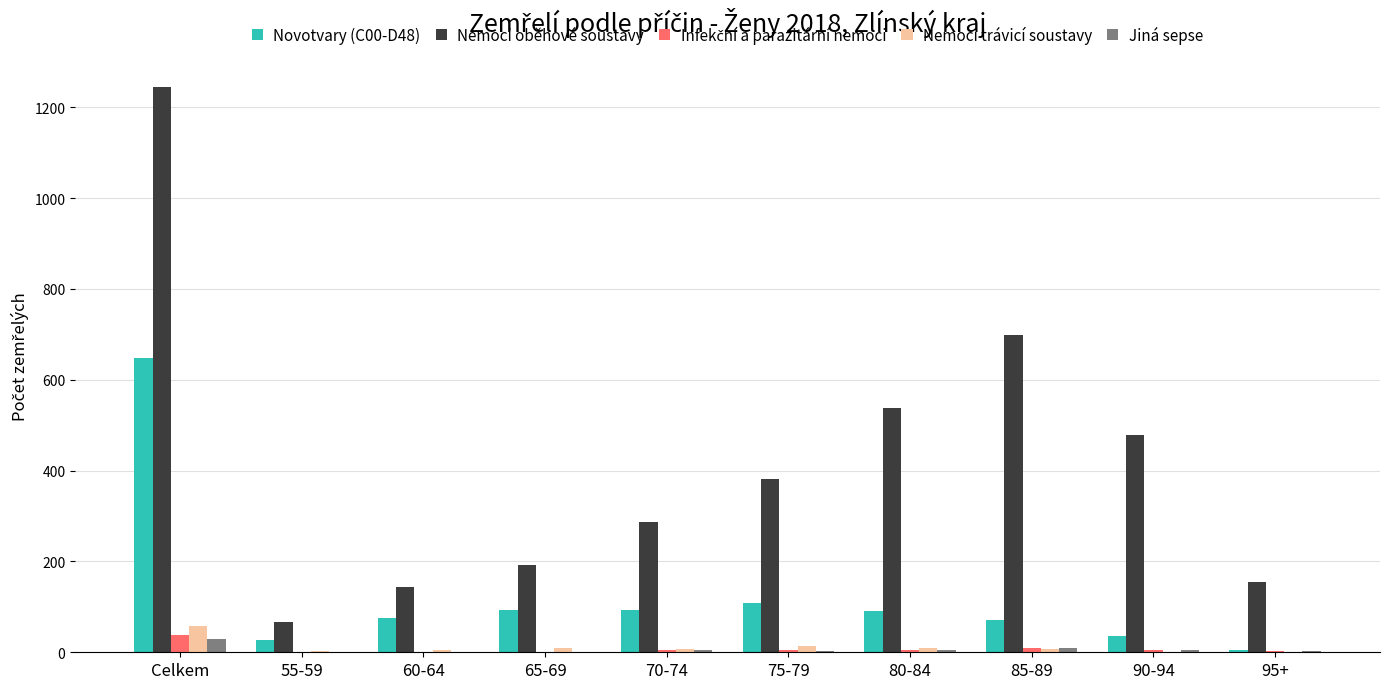

Between 65-69 and 95+, which series saw the biggest shift?

Novotvary (C00-D48)